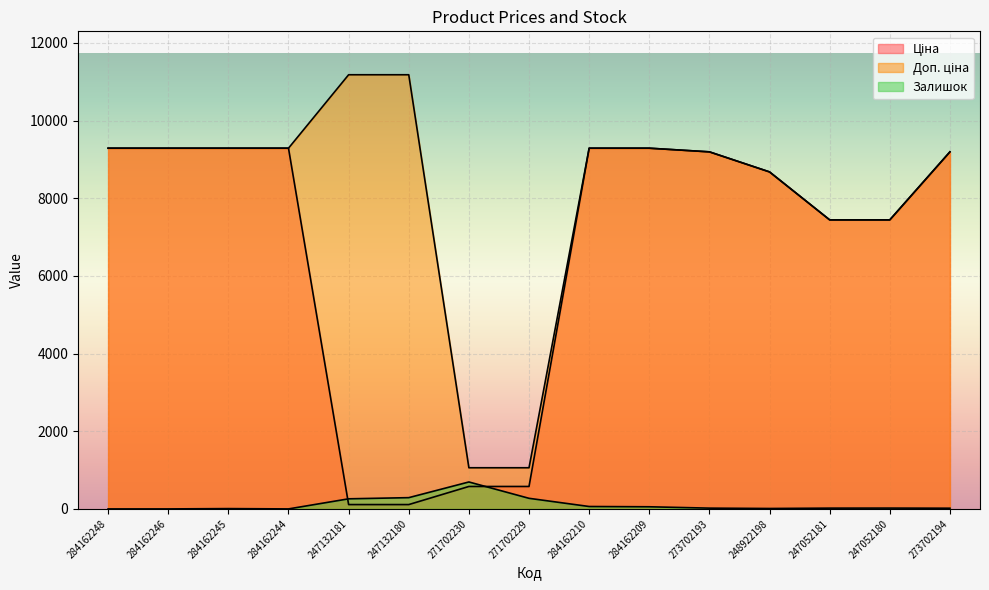

What is the spread (max minus min) of values at 273702193?

9176.3